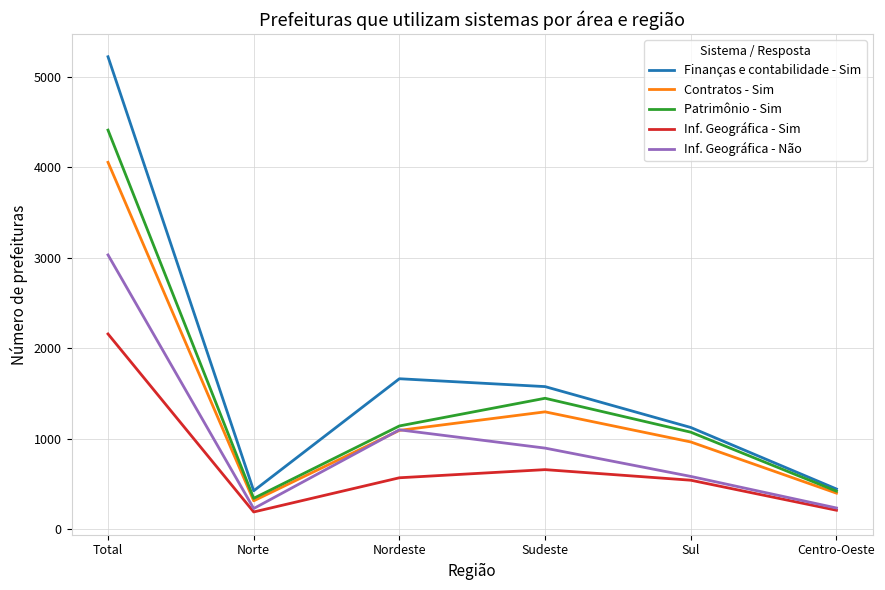

What is the spread (max minus min) of values at Sudeste?

918